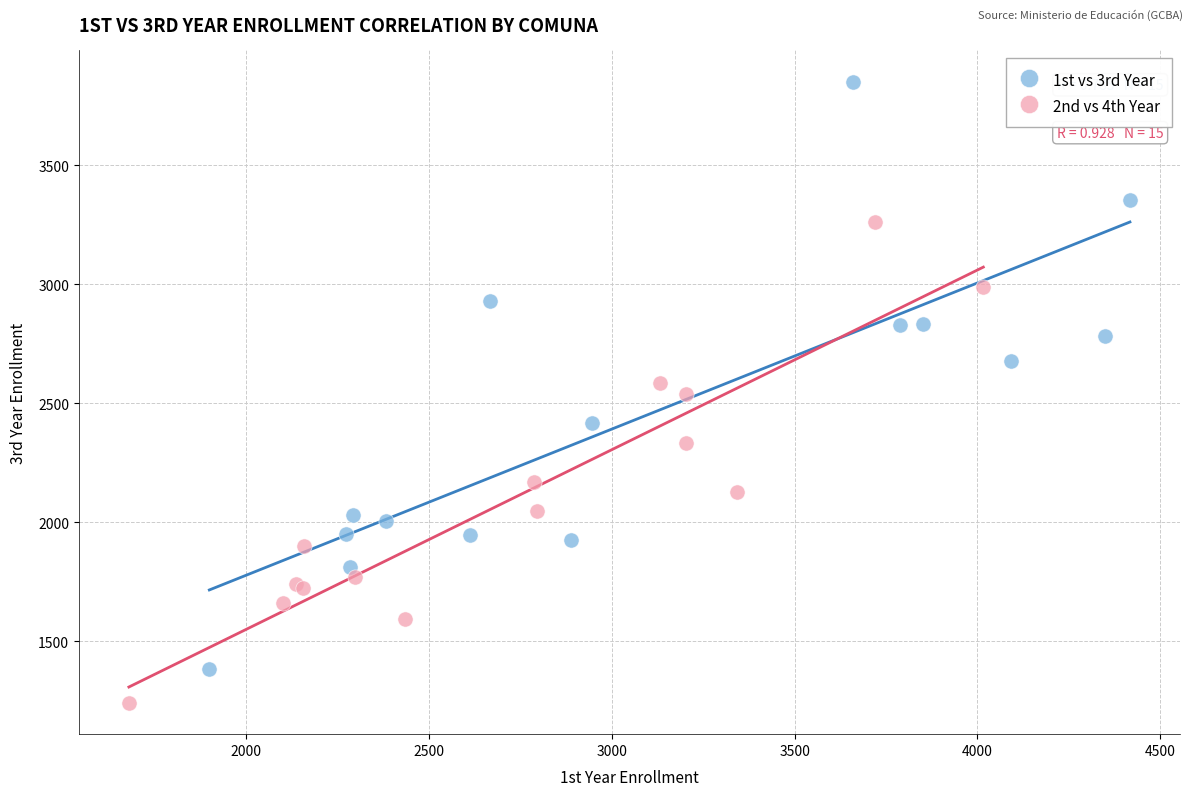

Which series has the widest spread of Y values?

1st vs 3rd Year